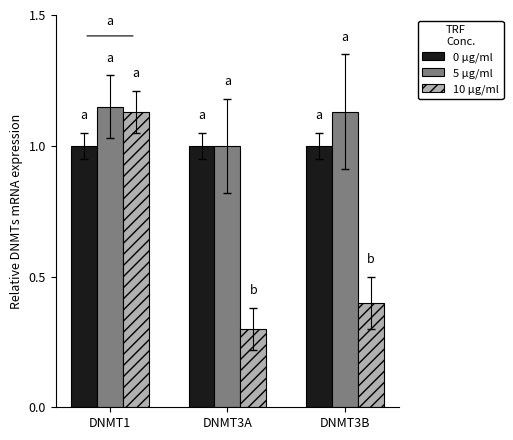

Does the chart contain stacked bars?

No